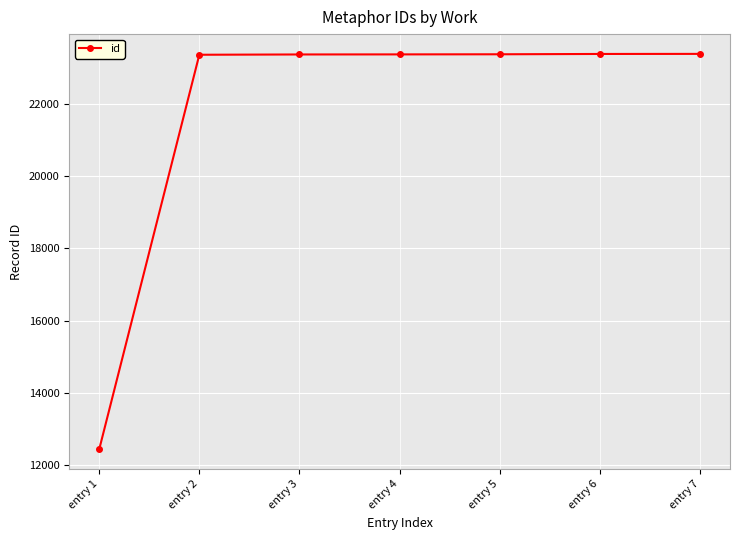

What is the approximate value at entry 7, to the nearest 50?

23400